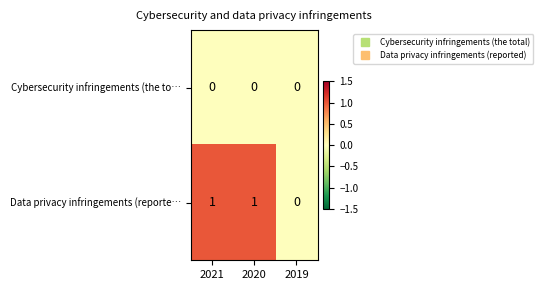

Reading right to left, transcribe all the data shown in this chart.

Cybersecurity infringements (the to…: 0	0	0
Data privacy infringements (reporte…: 0	1	1